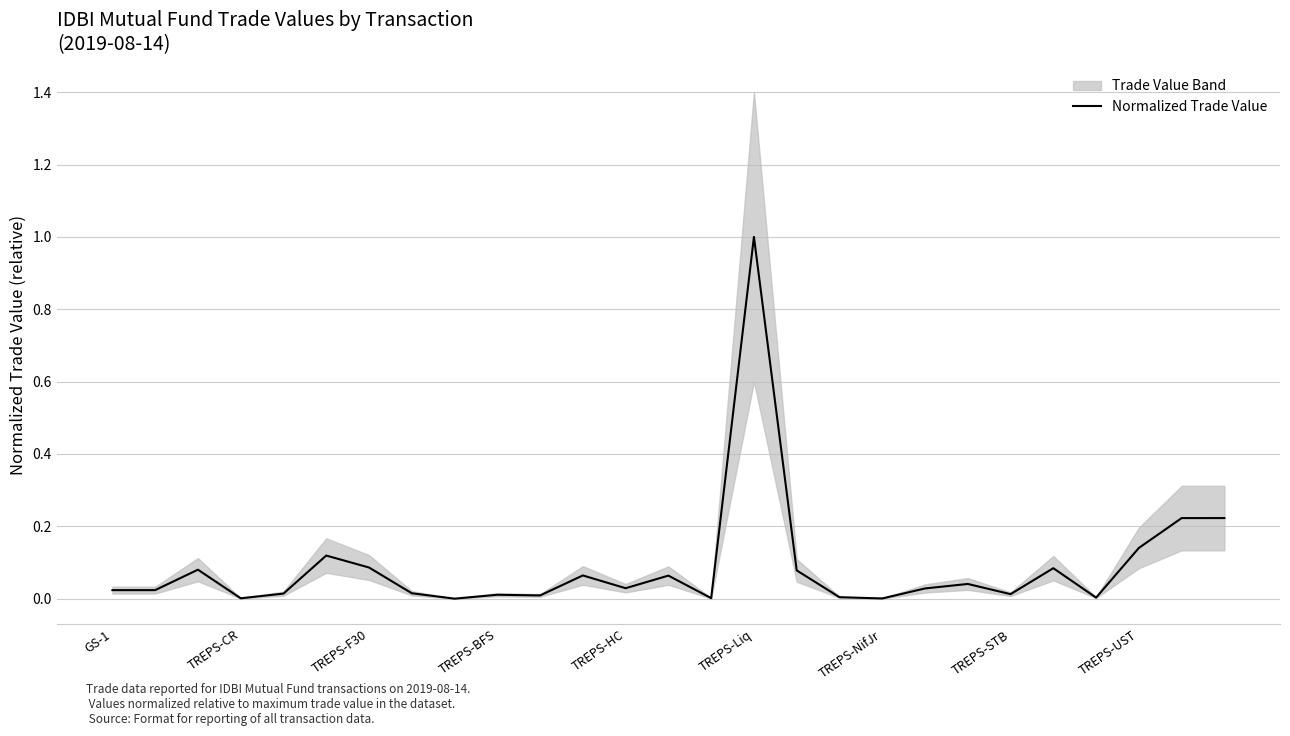

What is the maximum value for Normalized Trade Value?

1.0